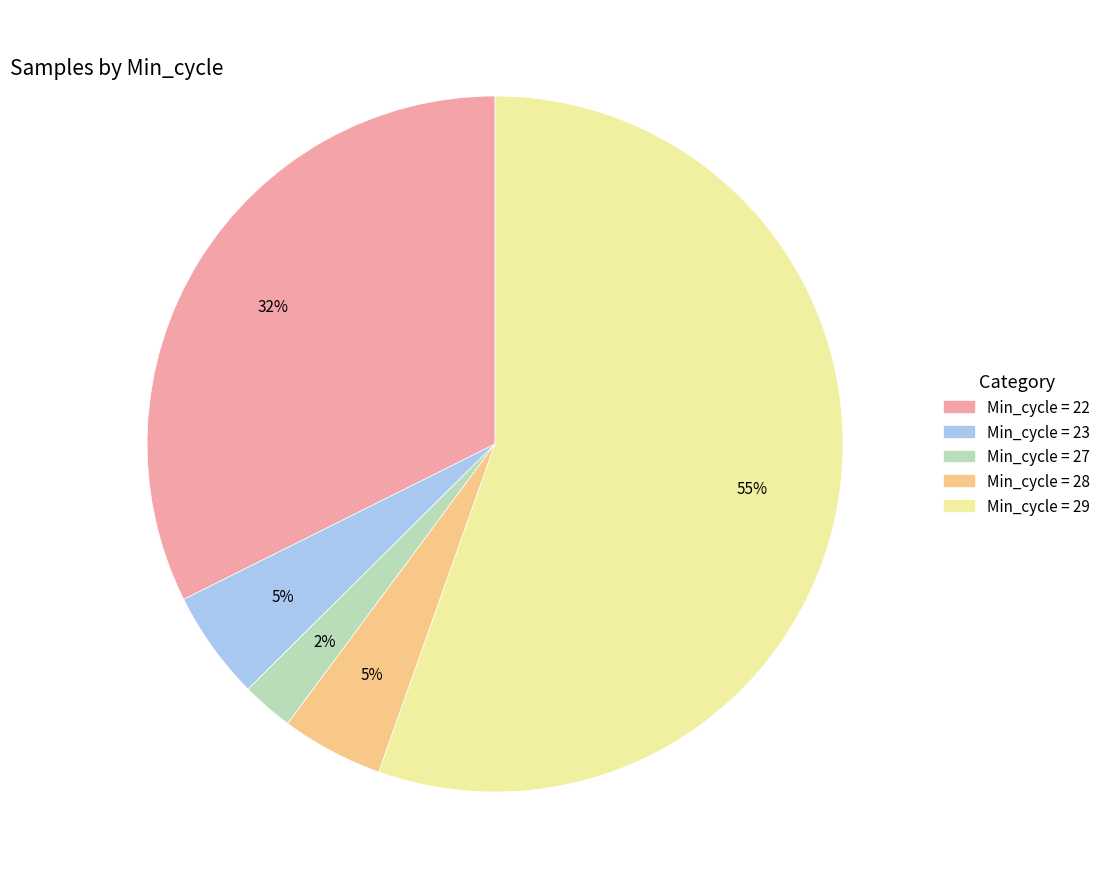

To the nearest percent, what is the average slice percentage?

20%